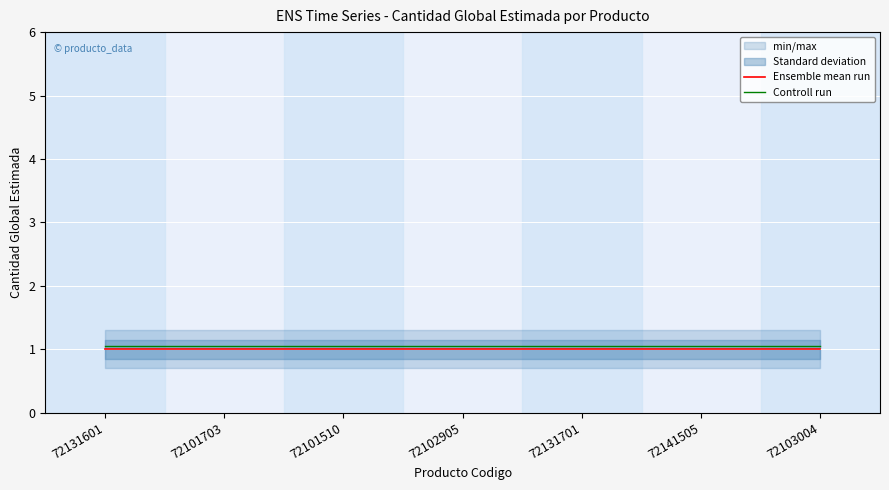

True or false: Controll run has more than 1 interior local peaks.

False